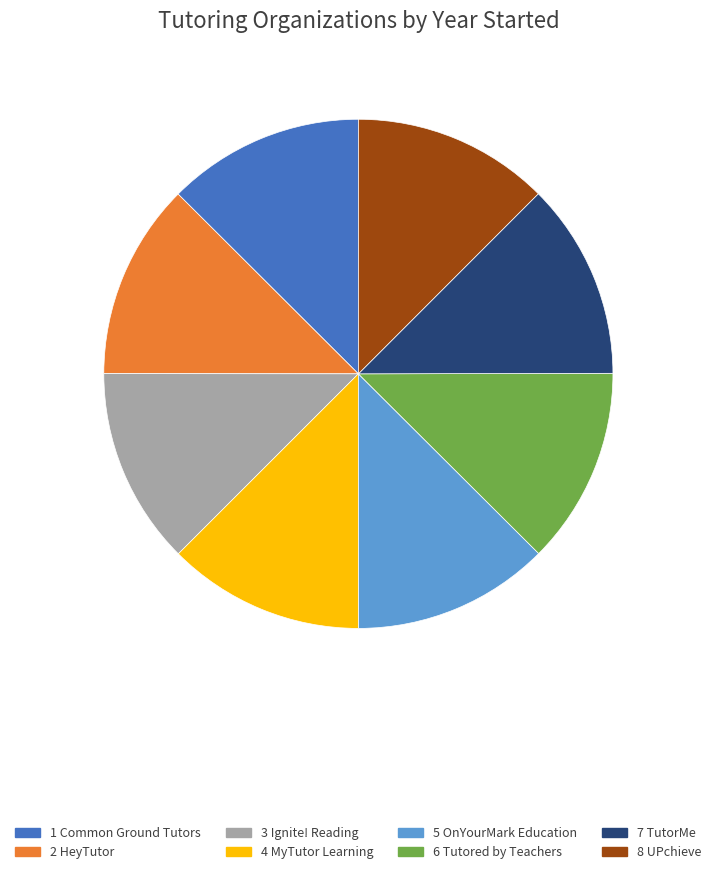

Is there a majority slice in this chart?

No